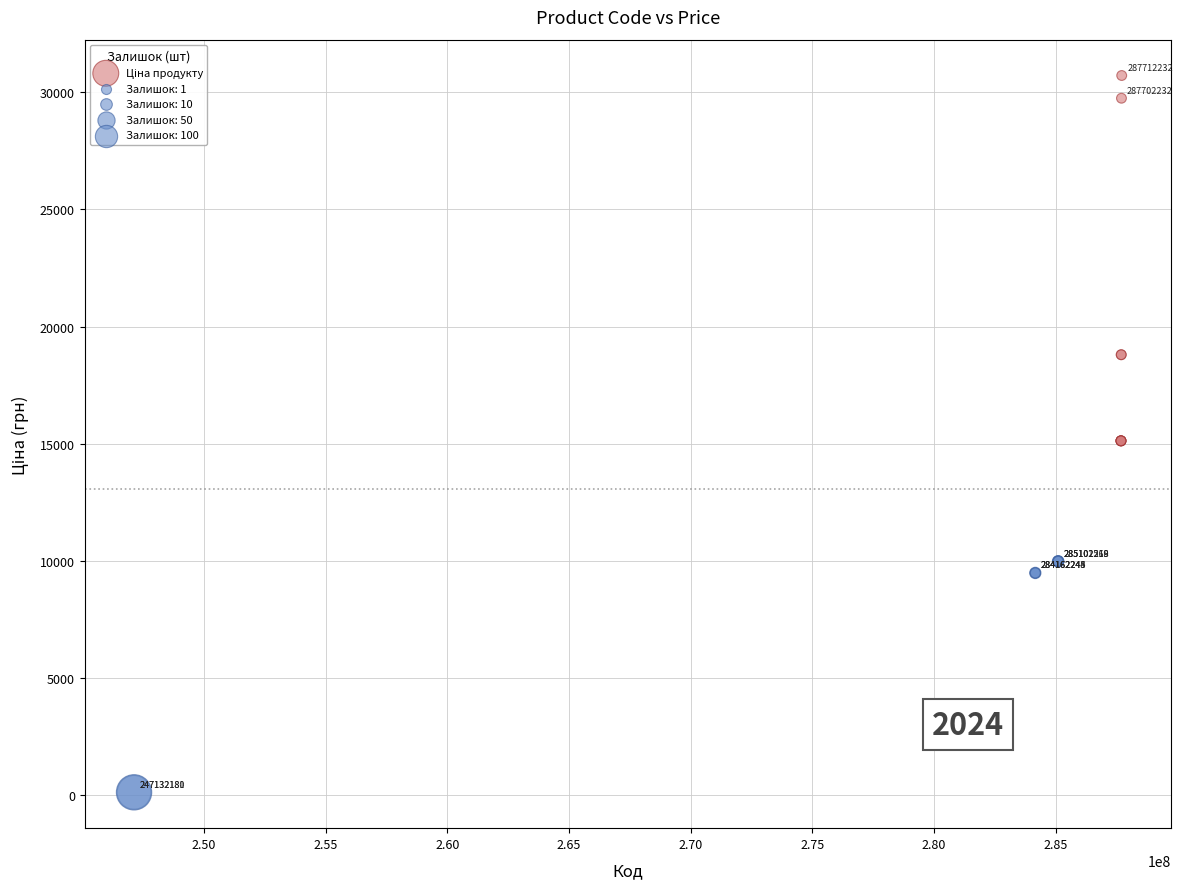

What Y value in the scatter plot is closest to 15415?

15120.0